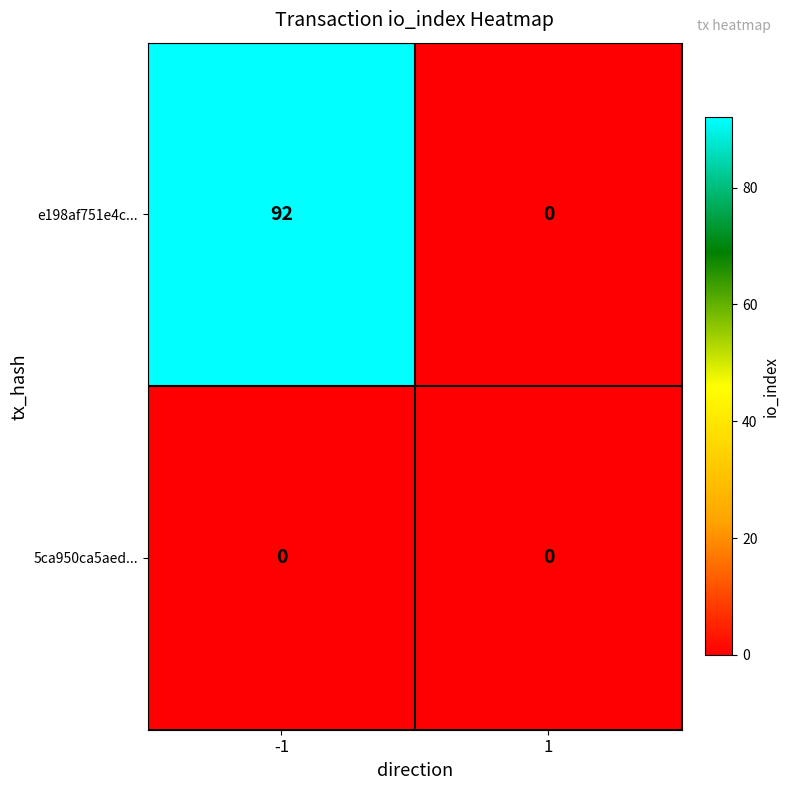

True or false: e198af751e4c... has a value of 43 at 1.

False